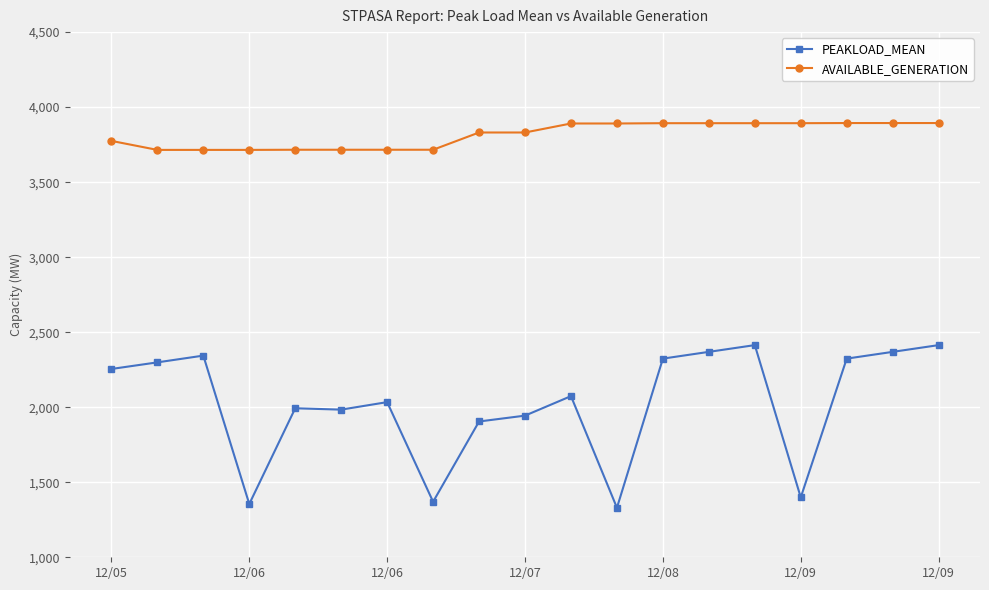

What is the sum of all AVAILABLE_GENERATION values?

72482